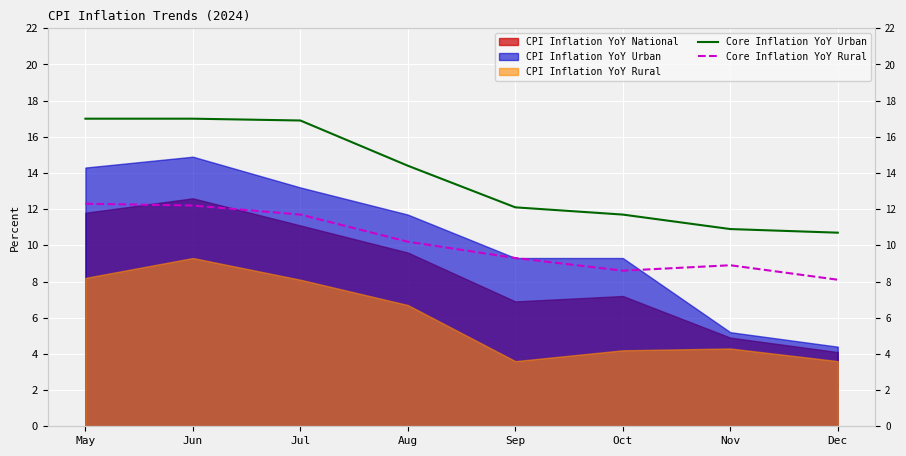

Is the value of Core Inflation YoY Urban at Sep greater than the value of Core Inflation YoY Rural at Jul?

Yes